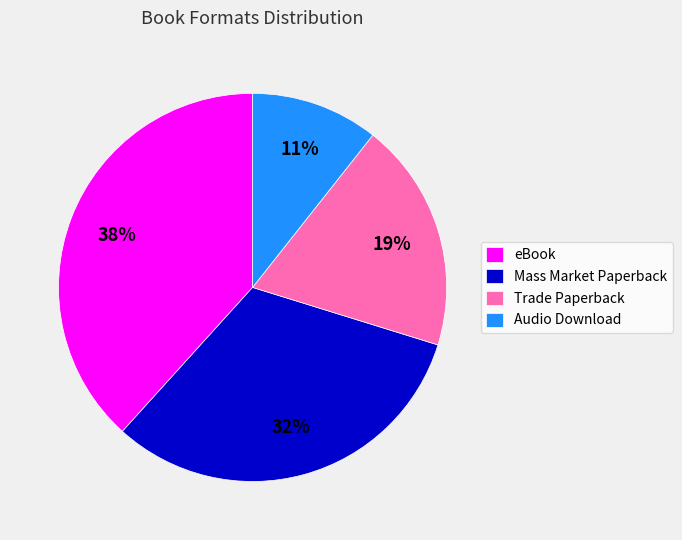

Rank the categories by value from lowest to highest.

Audio Download, Trade Paperback, Mass Market Paperback, eBook